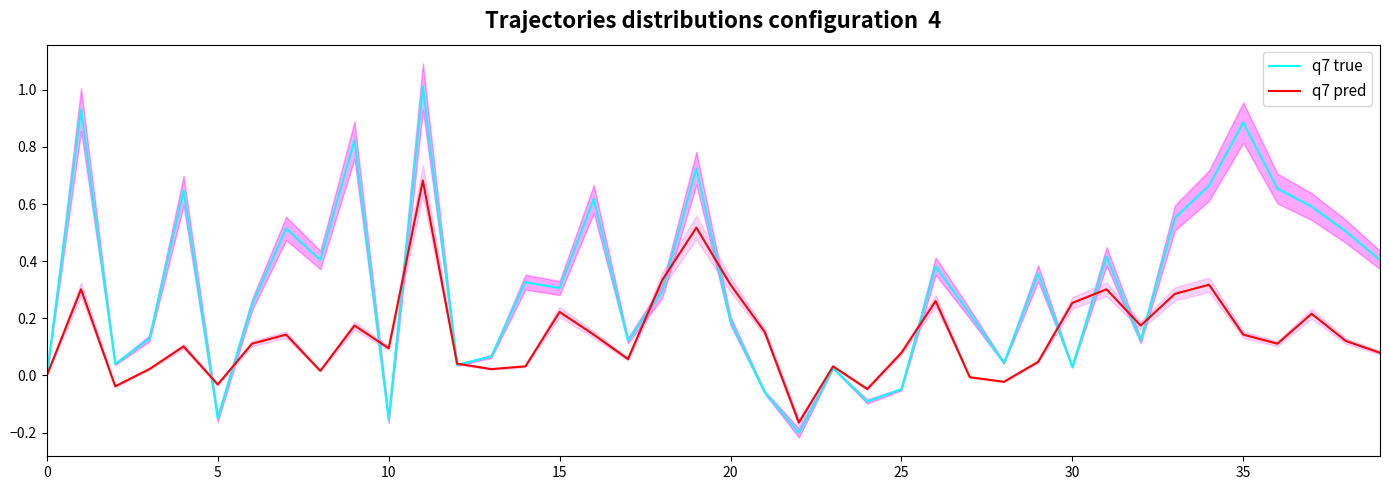

What are all the series names shown in the legend?

q7 true, q7 pred